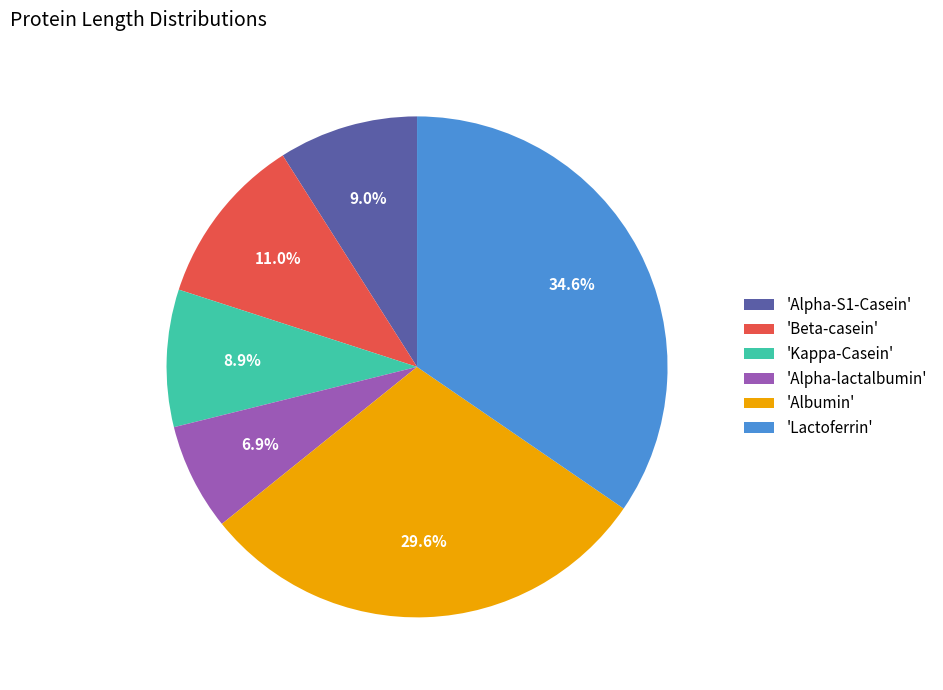

Is there any slice that represents more than half of the pie?

No